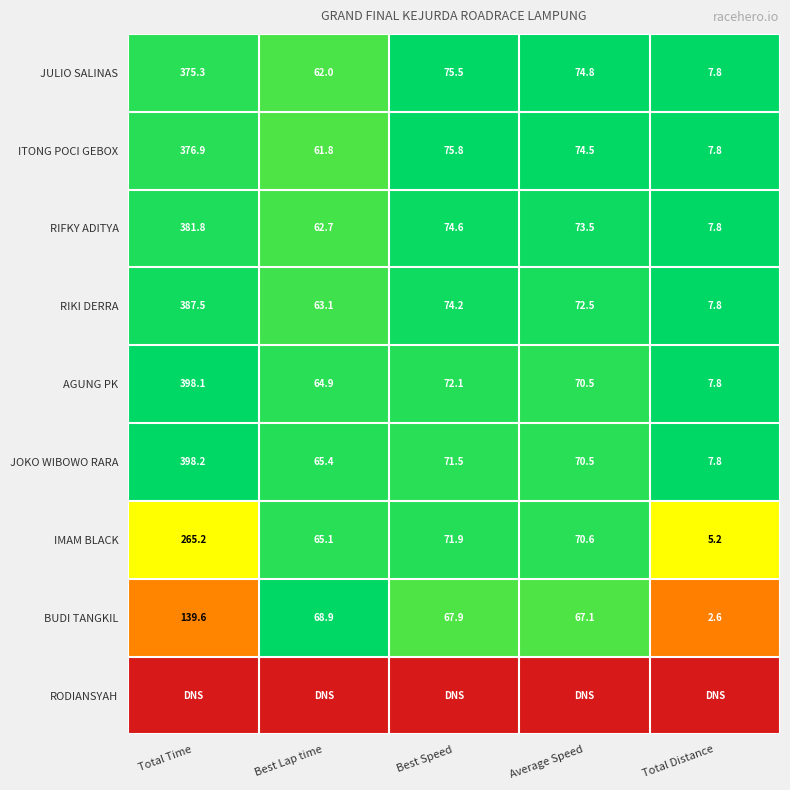

How many series are shown in this chart?

9